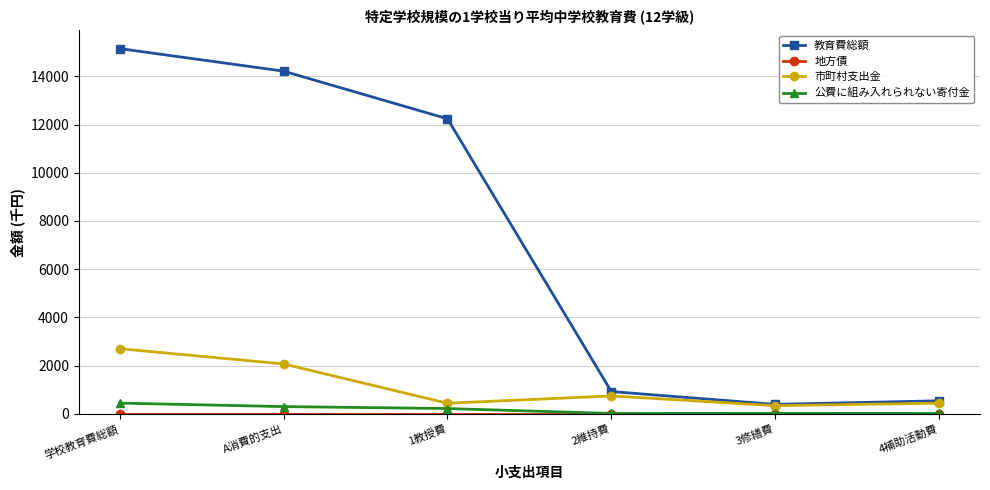

True or false: 市町村支出金 has more than 1 points higher than both neighbors.

False